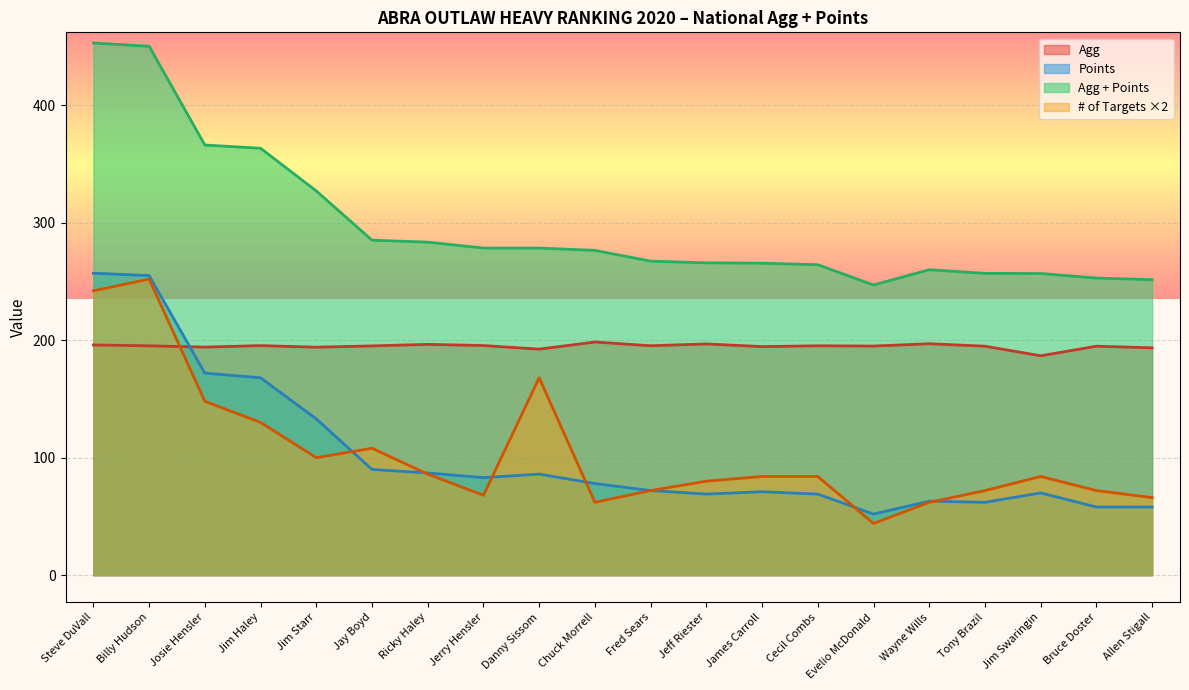

True or false: Points has a value of 31.5 at Bruce Doster.

False